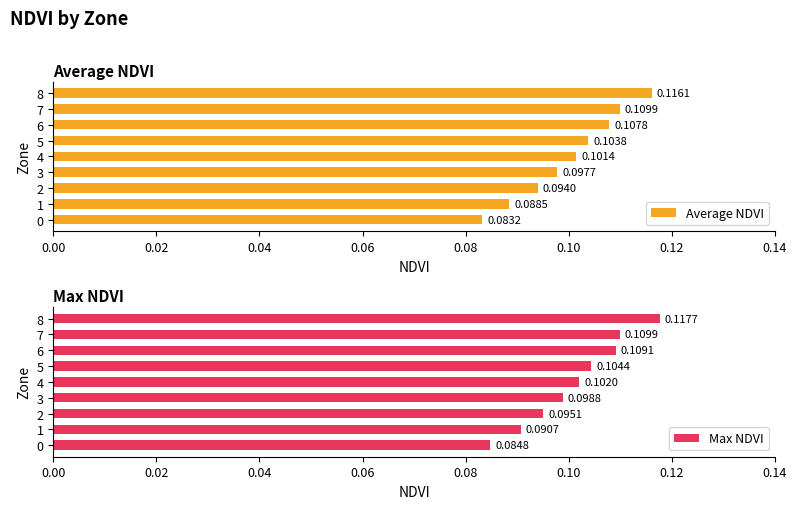

Does the chart contain any negative values?

No